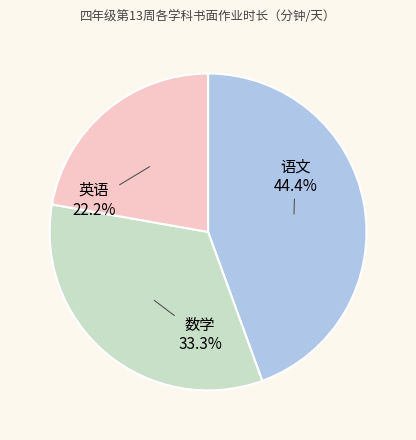

True or false: 语文 accounts for 44% of the total.

True